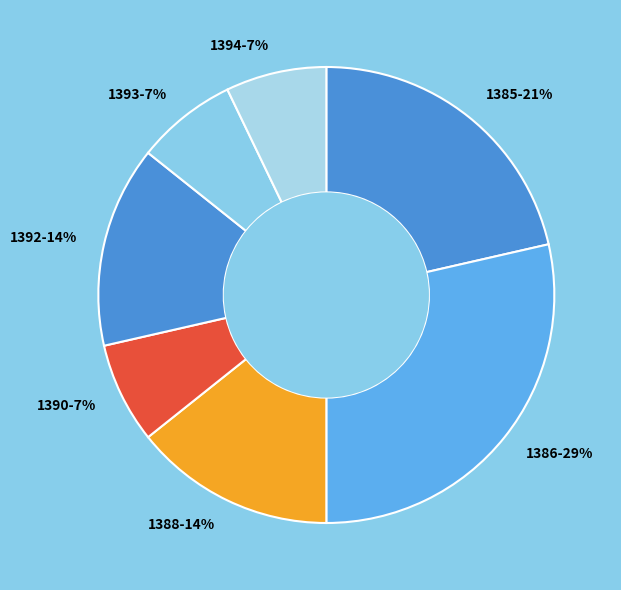

Does any single category account for the majority?

No